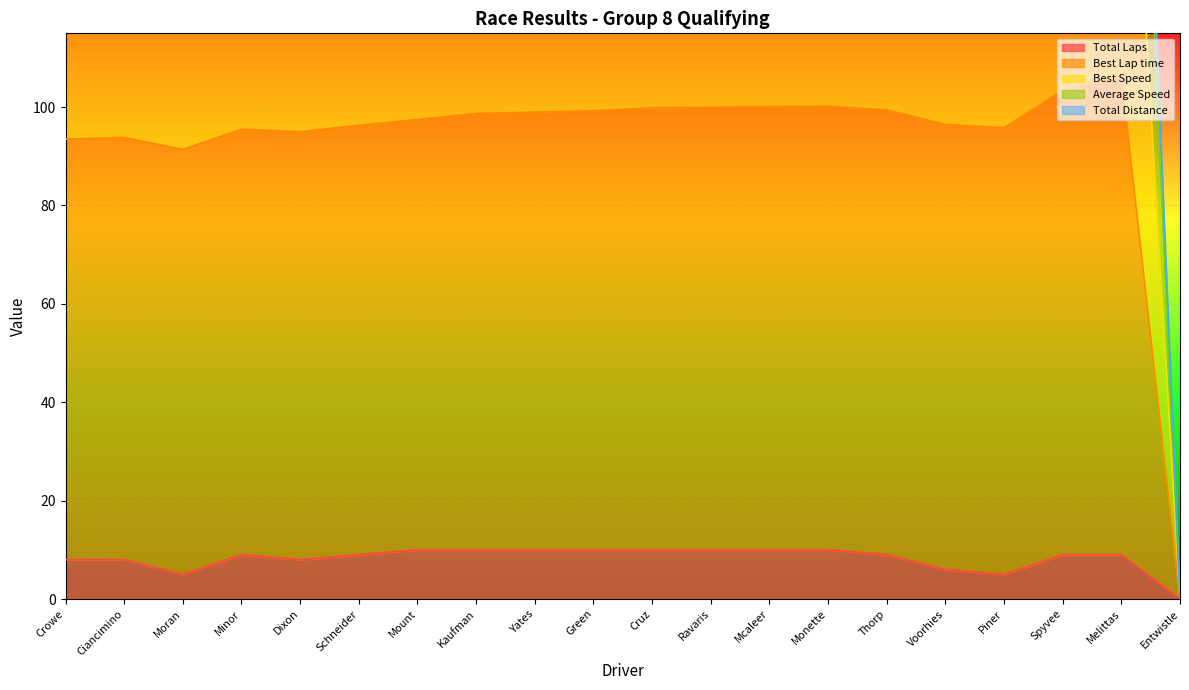

True or false: Total Laps and Best Speed intersect in this chart.

False